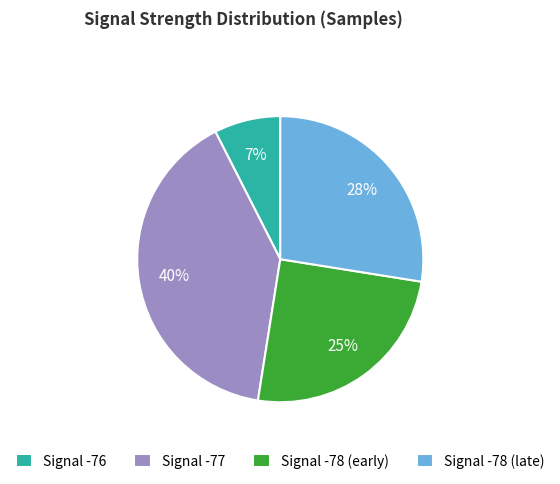

Is the sum of Signal -78 (late) and Signal -76 greater than half?

No